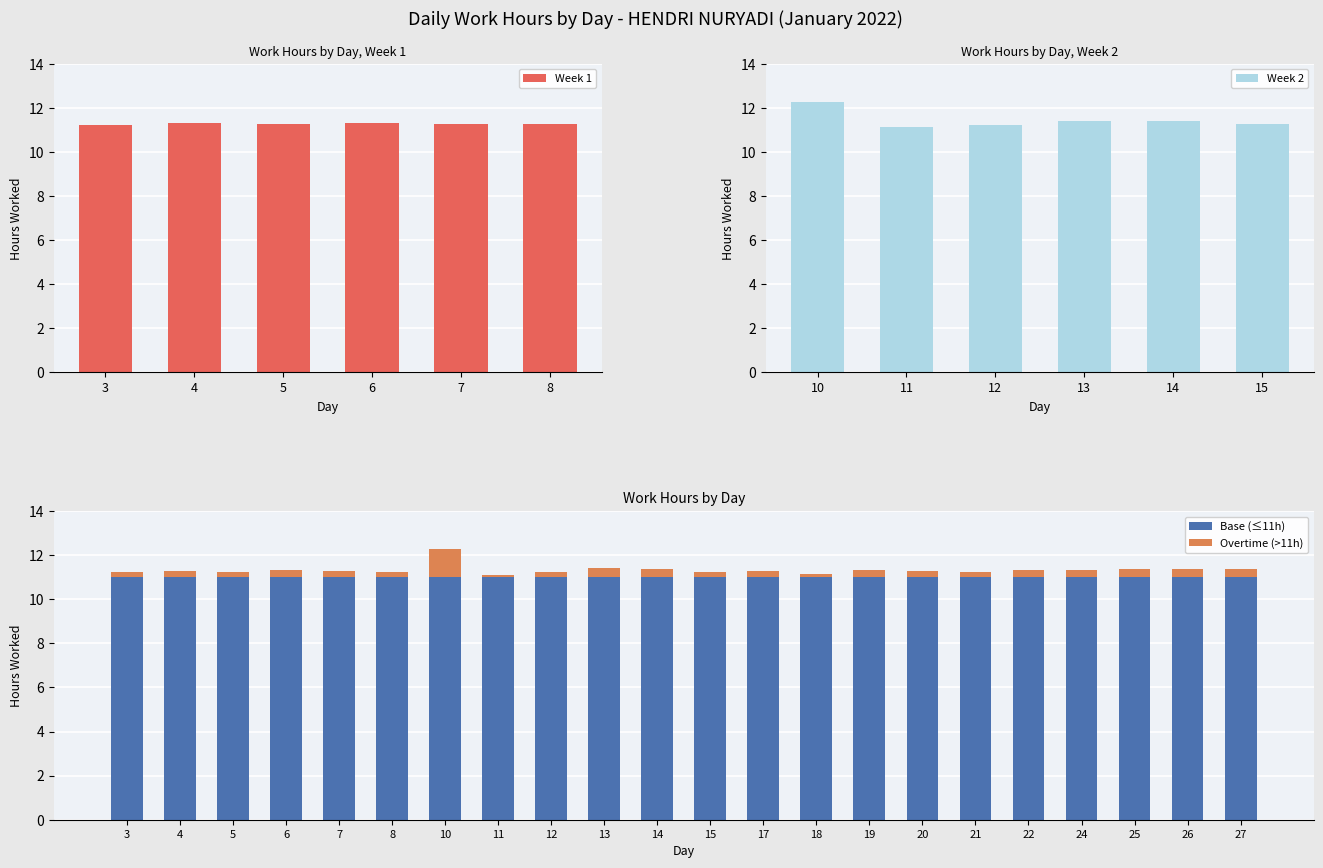

Where is the data nearest to the value 0?

11